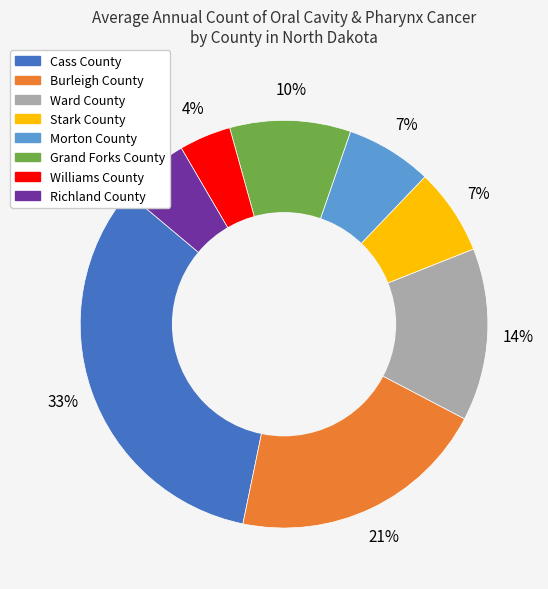

What is the ratio of the value at Williams County to the value at Burleigh County?

0.2